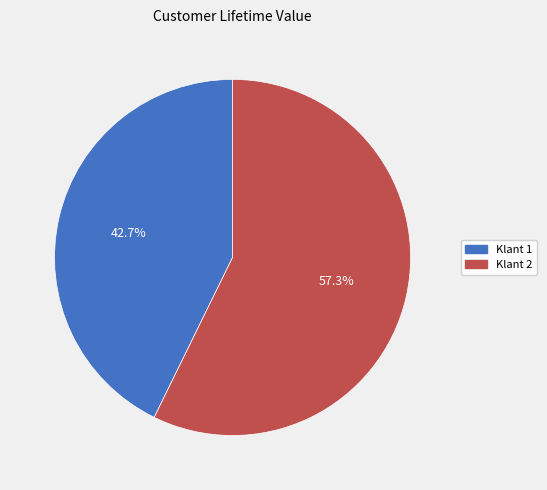

Which slice is the smallest?

Klant 1